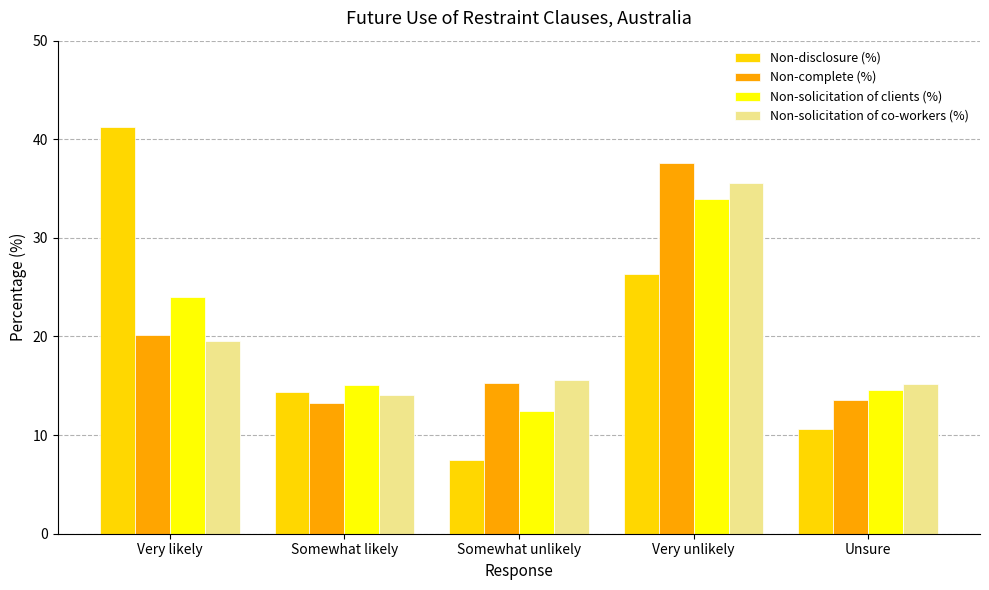

Reading right to left, extract all data points from this chart.

Non-disclosure (%): Unsure=10.6	Very unlikely=26.3	Somewhat unlikely=7.5	Somewhat likely=14.4	Very likely=41.2
Non-complete (%): Unsure=13.6	Very unlikely=37.6	Somewhat unlikely=15.3	Somewhat likely=13.3	Very likely=20.2
Non-solicitation of clients (%): Unsure=14.6	Very unlikely=33.9	Somewhat unlikely=12.4	Somewhat likely=15.1	Very likely=24.0
Non-solicitation of co-workers (%): Unsure=15.2	Very unlikely=35.6	Somewhat unlikely=15.6	Somewhat likely=14.1	Very likely=19.5